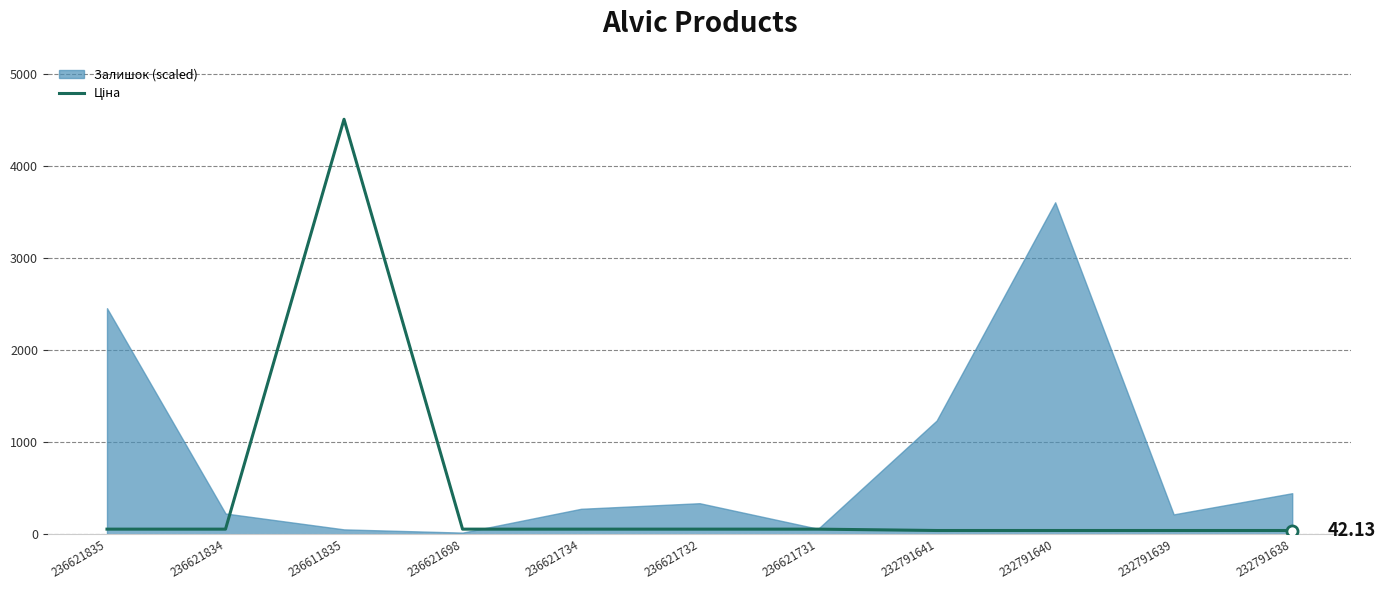

True or false: the data shows 42.1 at 232791640.

True